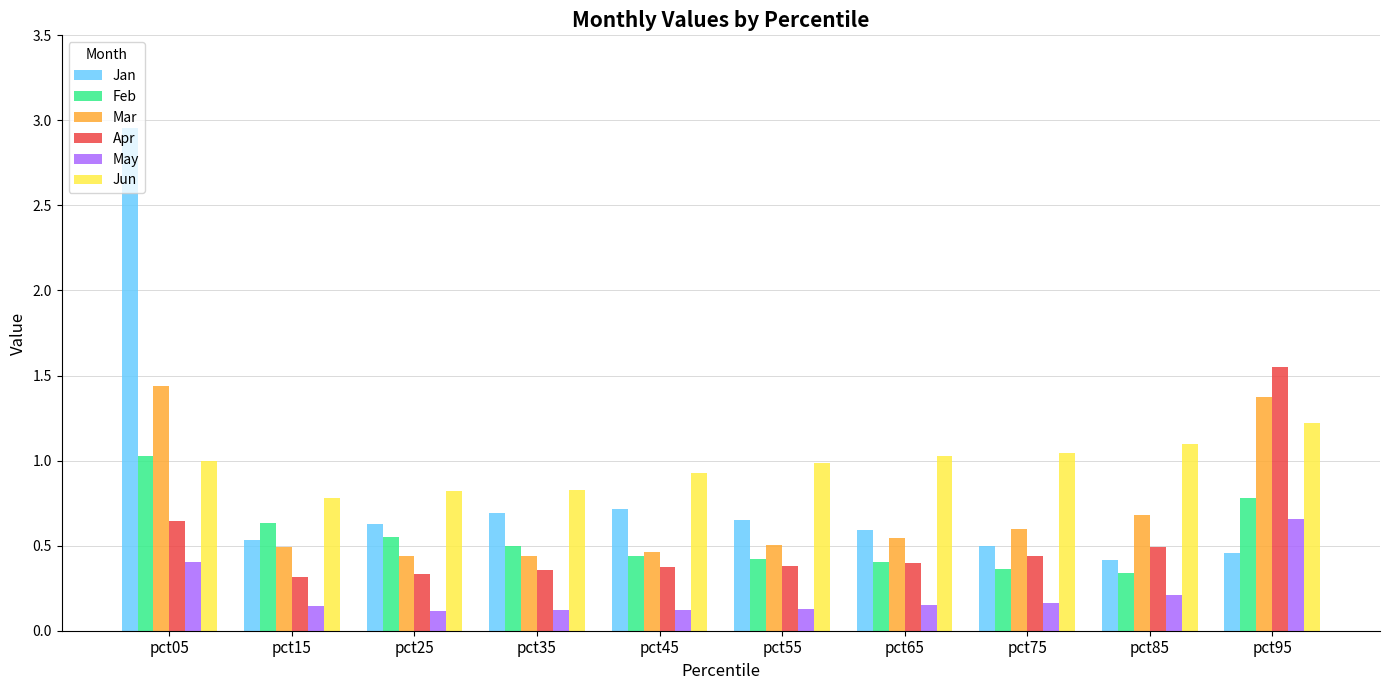

Which label corresponds to the largest value in the chart?

pct05